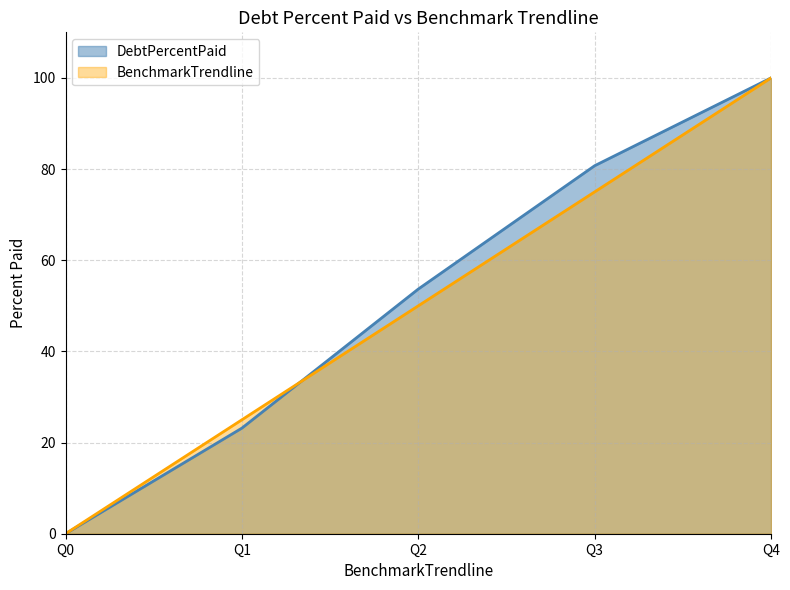

Between Q1 and Q3, which is larger?

Q3